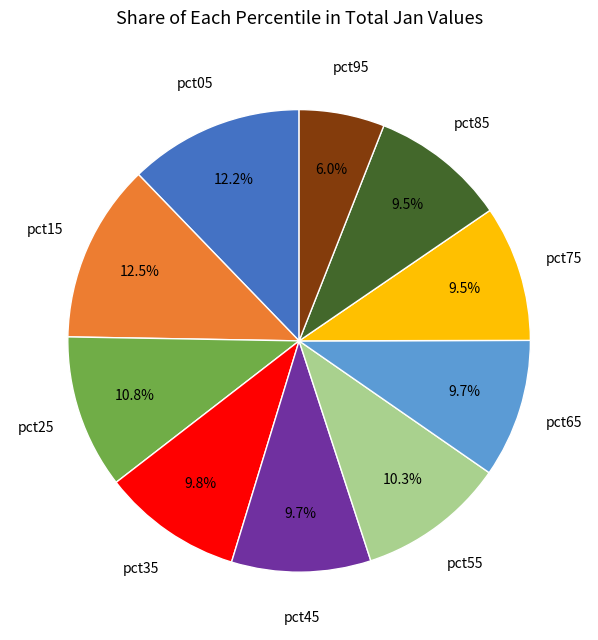

Does any single category account for the majority?

No